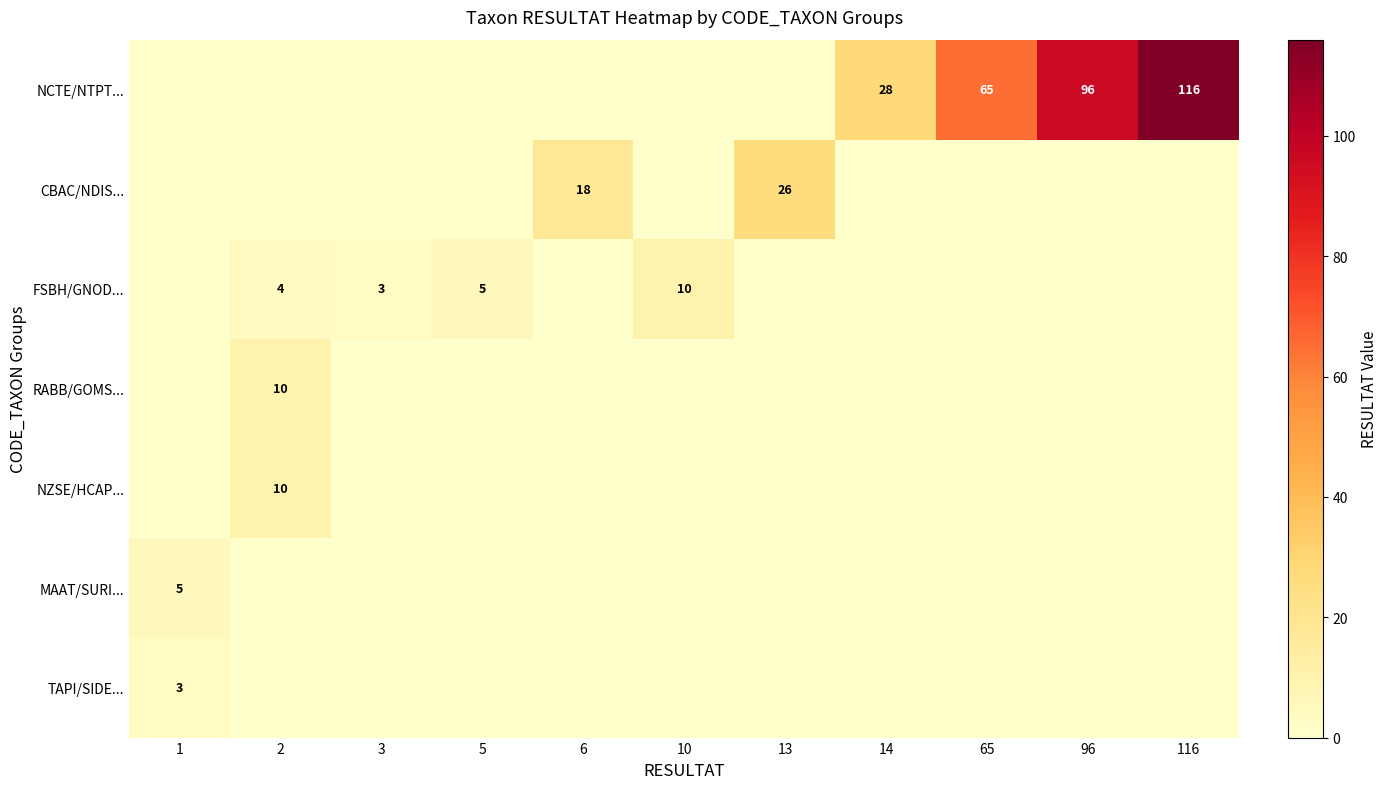

What is the total value across all series at 96?

96